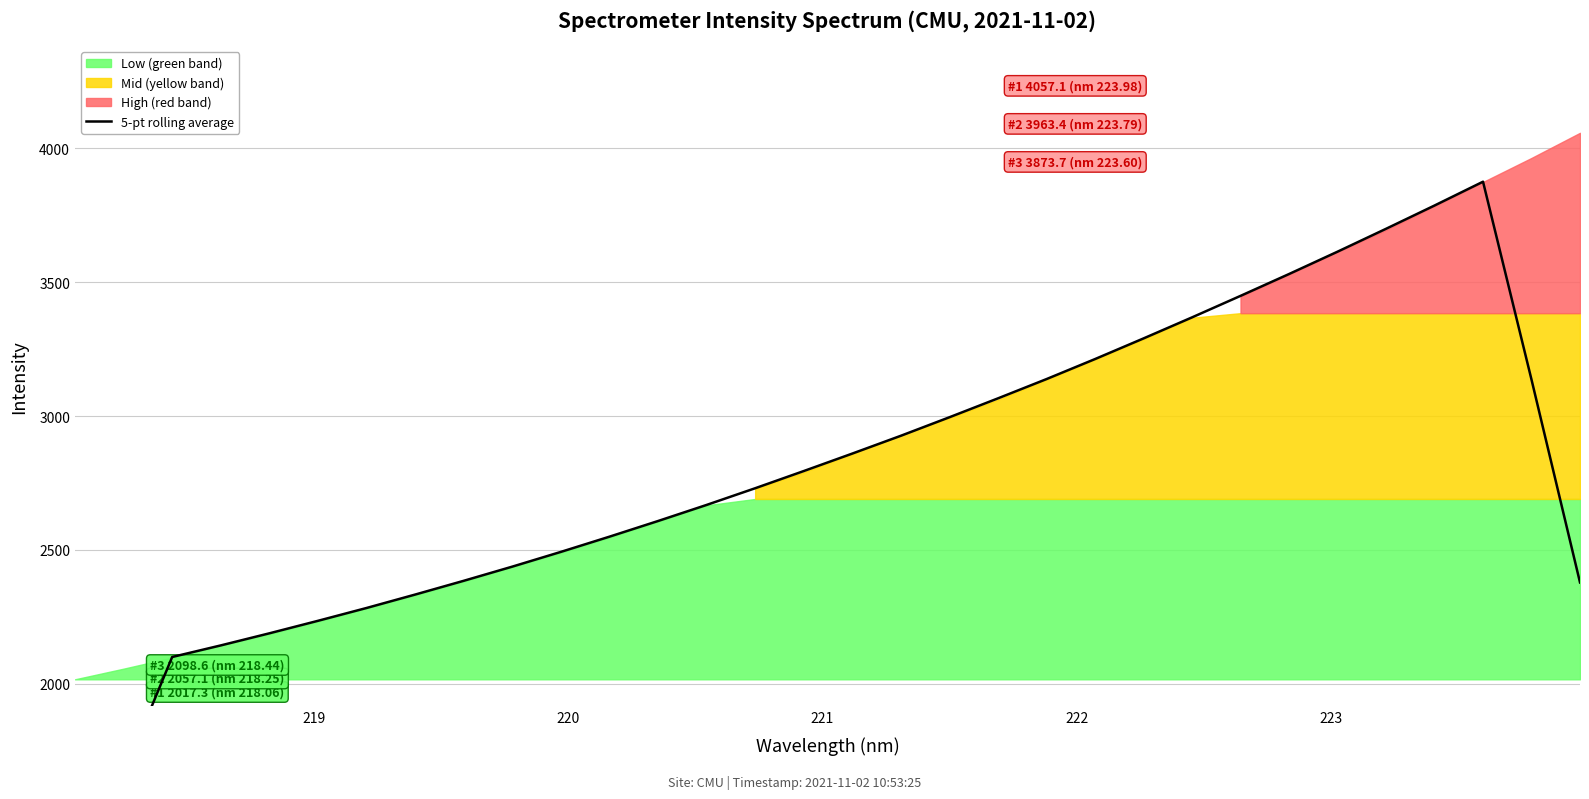

Reading right to left, what are all the values shown in this chart?

2378.8	3135.7	3874.7	3785.8	3698.9	3613.5	3530.0	3448.5	3368.2	3289.6	3212.6	3137.8	3065.9	2995.4	2926.3	2859.9	2794.6	2730.5	2668.2	2608.2	2549.7	2493.0	2437.9	2385.0	2333.7	2283.6	2235.7	2189.0	2143.9	2100.6	1663.3	1234.6